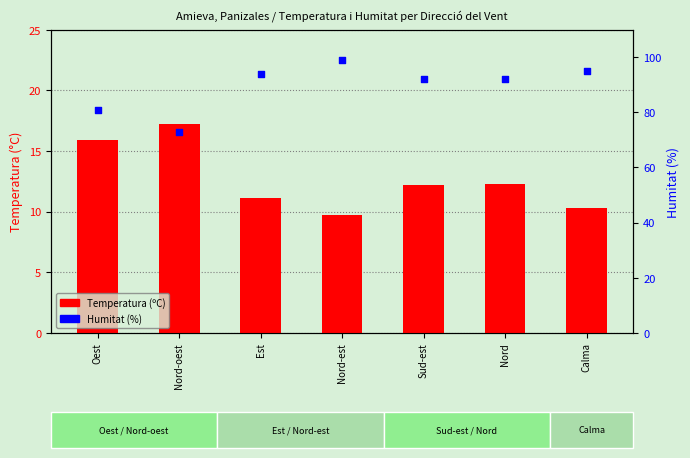

What is the total value across all series at Oest?

96.9